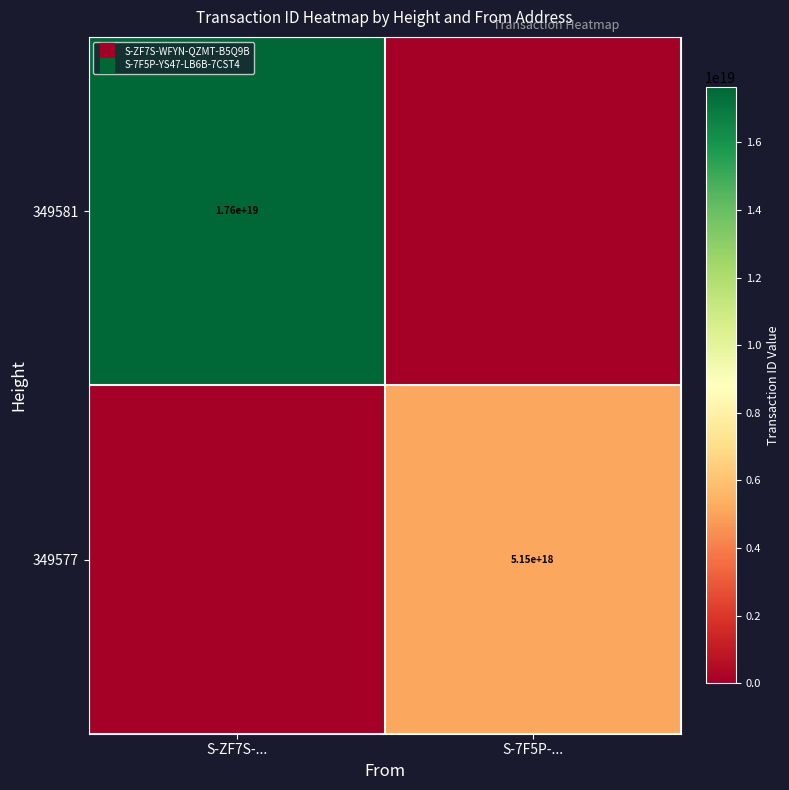

Between S-7F5P-... and S-ZF7S-..., which is larger?

S-ZF7S-...